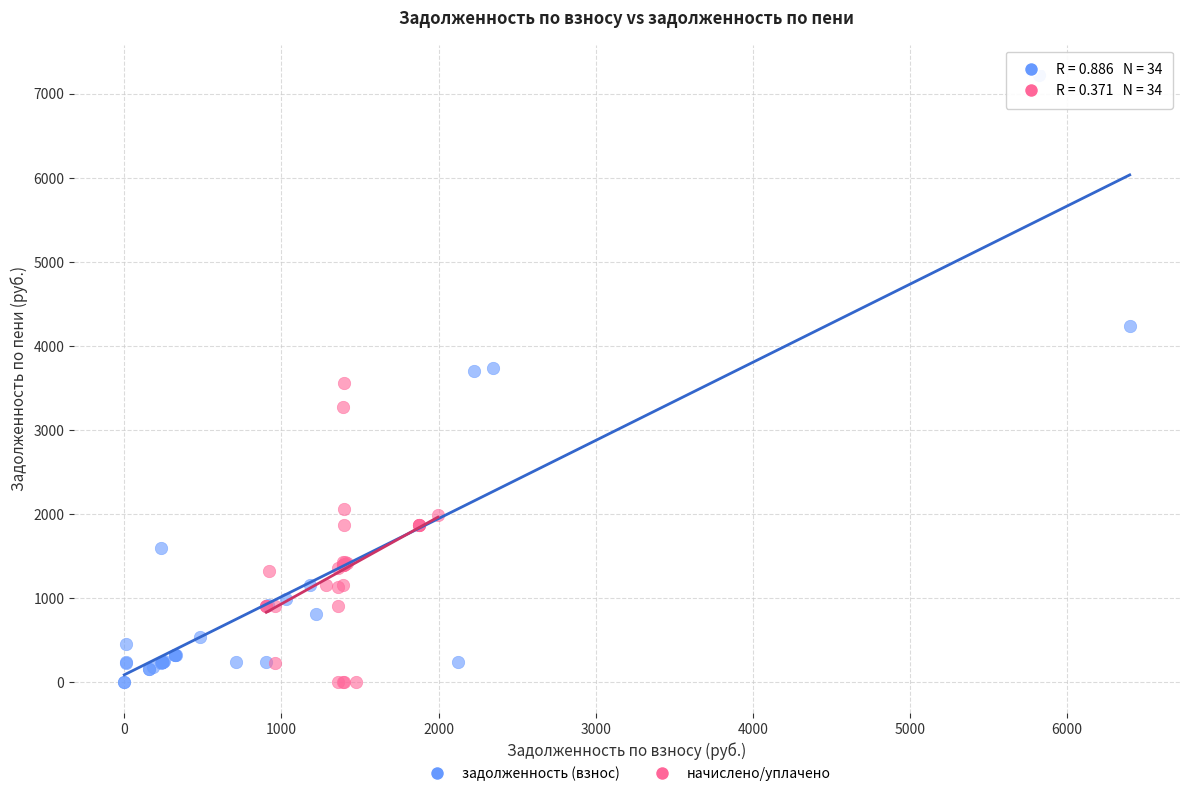

Which series has the widest spread of Y values?

задолженность (взнос)